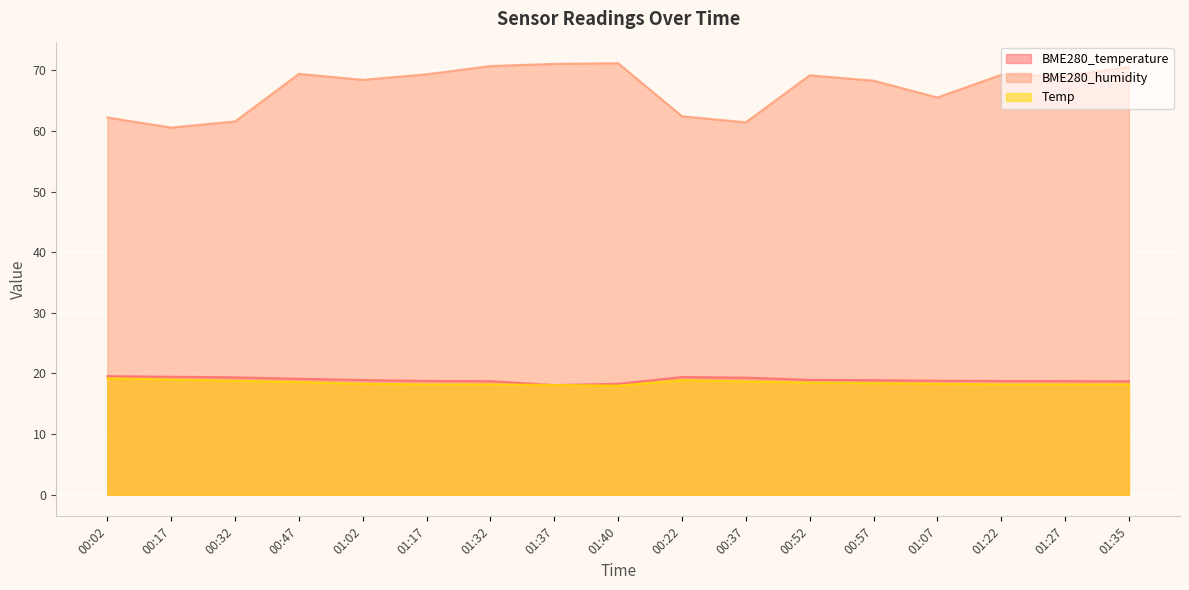

How many categories are shown in the chart?

17